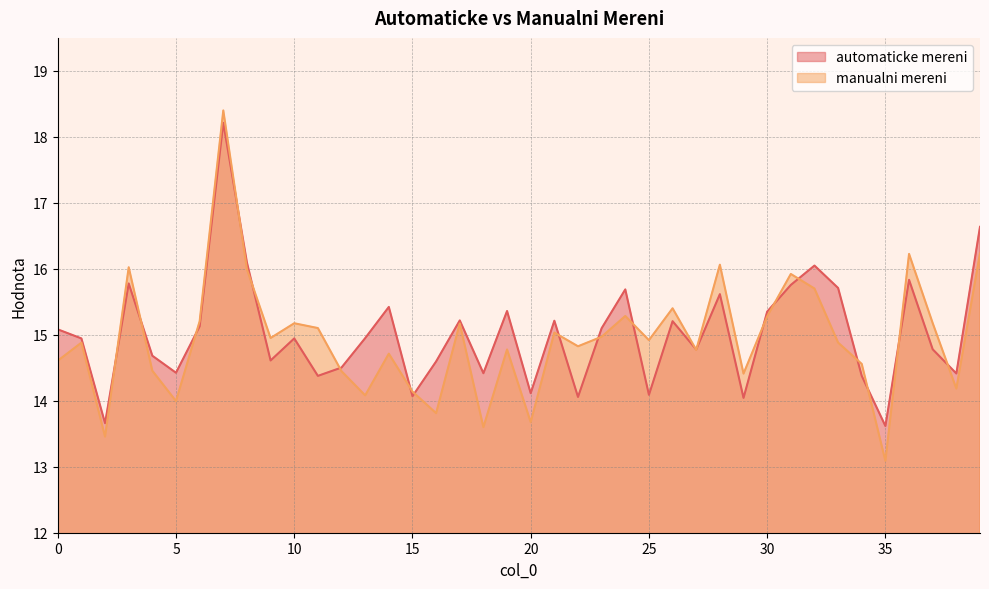

At which category is the sum across all series the highest?

7